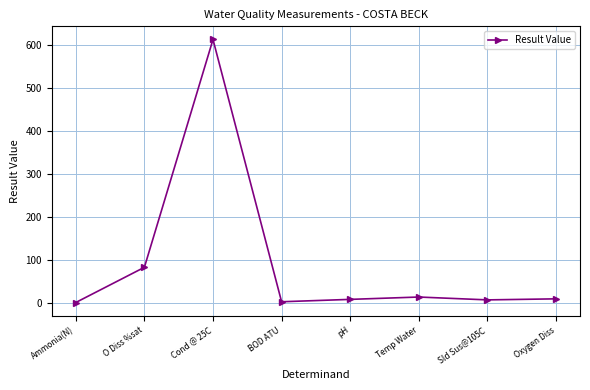

How many data points does each series have?

8